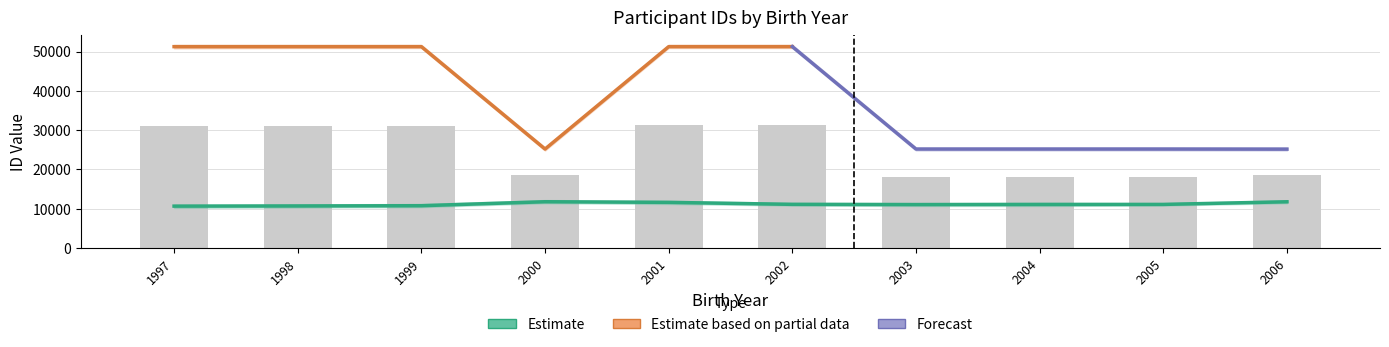

What is the average value of the mszsz_line_item_id series?

24691.7